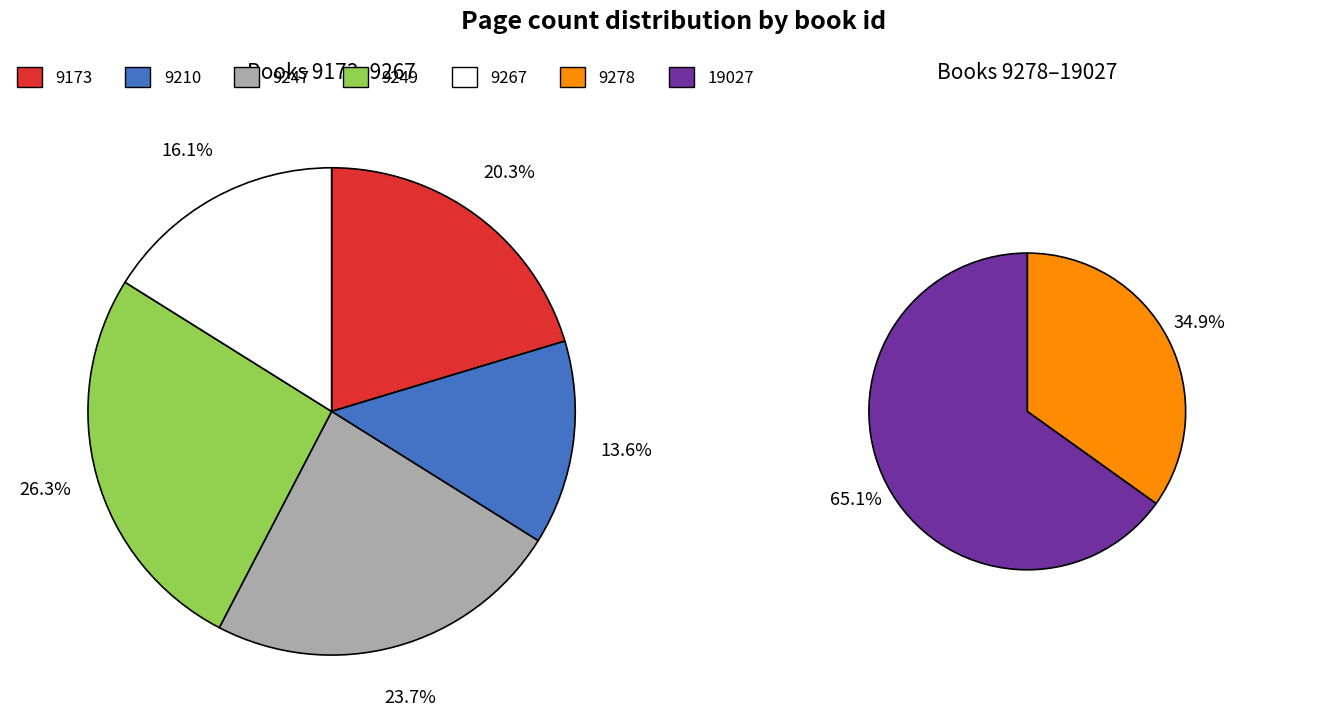

How many slices are in this pie chart?

7